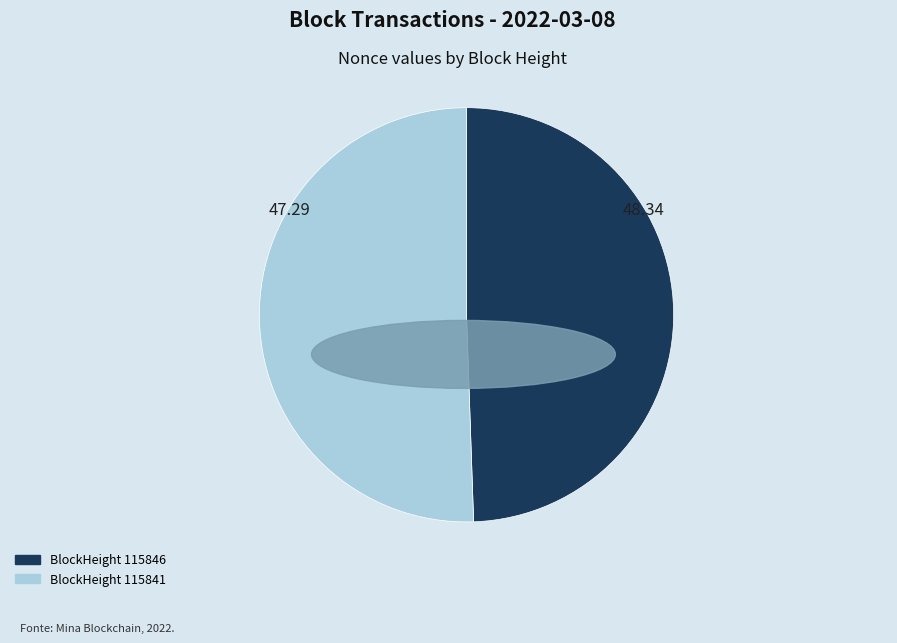

Is there any slice that represents more than half of the pie?

Yes